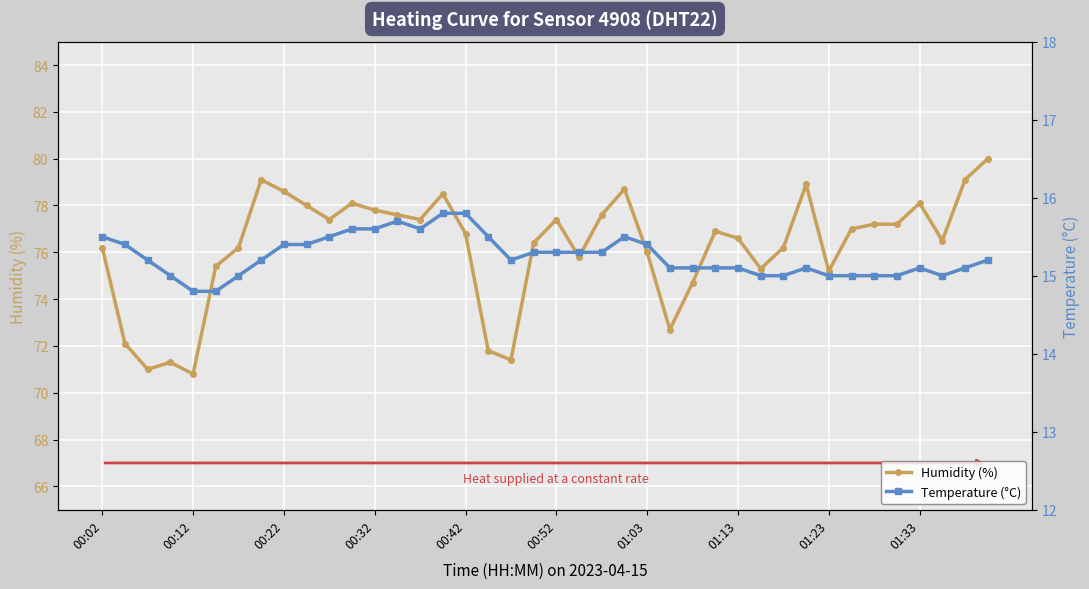

Reading right to left, list all the values displayed in this chart.

Humidity (%): 80.0	79.1	76.5	78.1	77.2	77.2	77.0	75.2	78.9	76.2	75.3	76.6	76.9	74.7	72.7	76.0	78.7	77.6	75.8	77.4	76.4	71.4	71.8	76.8	78.5	77.4	77.6	77.8	78.1	77.4	78.0	78.6	79.1	76.2	75.4	70.8	71.3	71.0	72.1	76.2
Temperature (°C): 15.2	15.1	15.0	15.1	15.0	15.0	15.0	15.0	15.1	15.0	15.0	15.1	15.1	15.1	15.1	15.4	15.5	15.3	15.3	15.3	15.3	15.2	15.5	15.8	15.8	15.6	15.7	15.6	15.6	15.5	15.4	15.4	15.2	15.0	14.8	14.8	15.0	15.2	15.4	15.5